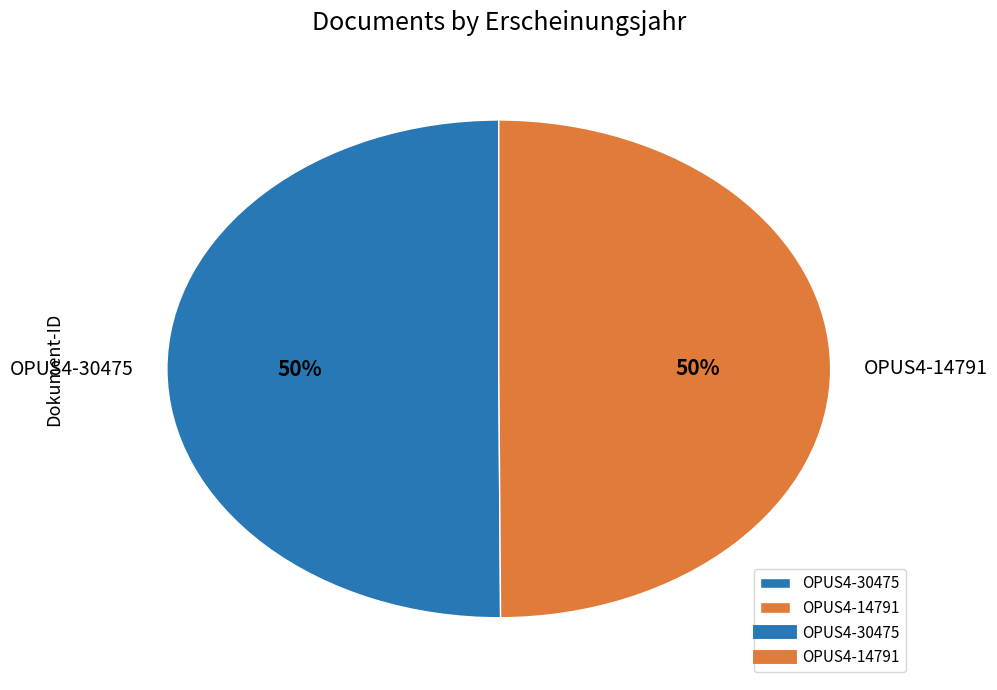

How many segments does this pie chart have?

2